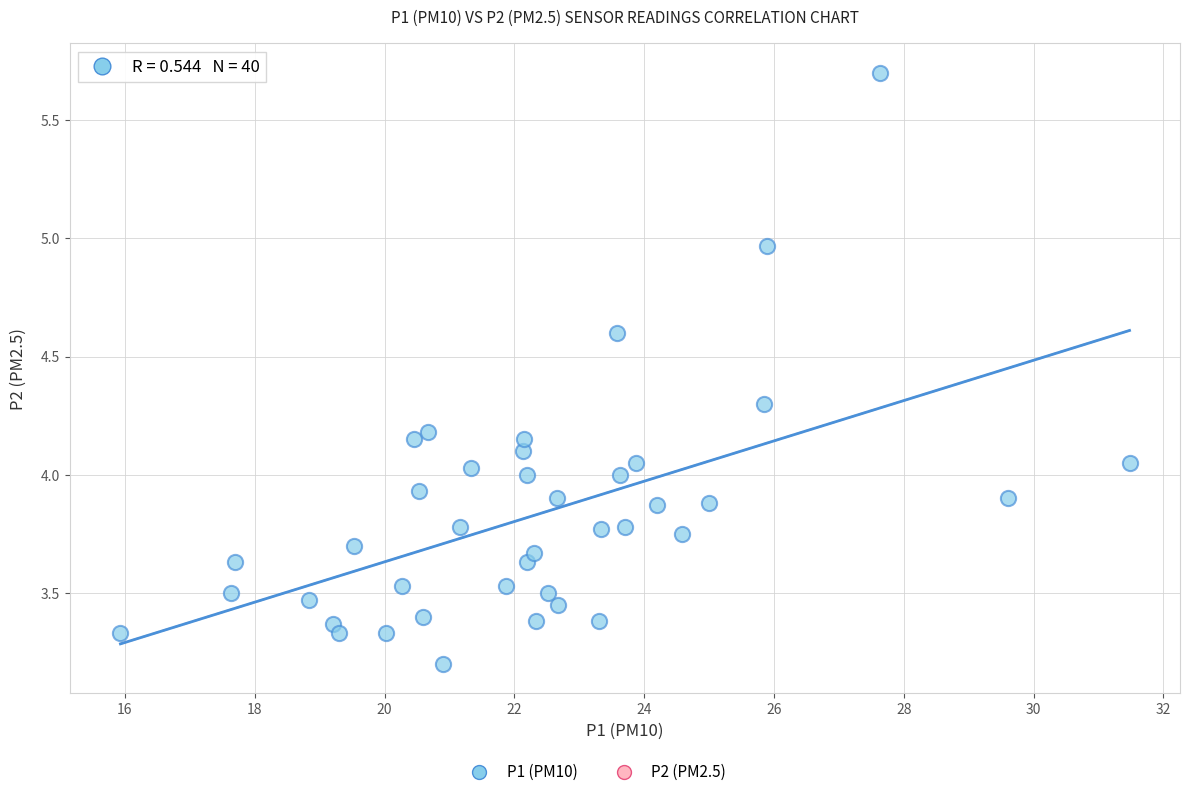

What is the range of X values (max minus min)?

15.6